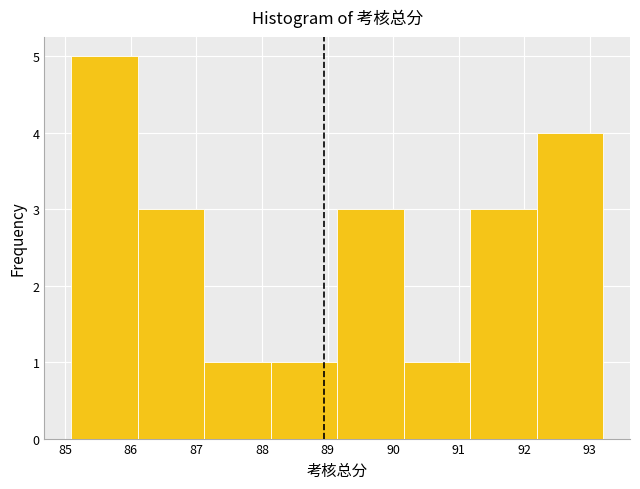

Reading left to right, list every bar in this chart as the range it spans on the x-axis followed by its height. Neither the bar edges nor the heights are printed on the chart, so give them approximately, as read against the axes.

85.1 to 86.1: 5
86.1 to 87.1: 3
87.1 to 88.1: 1
88.1 to 89.1: 1
89.1 to 90.2: 3
90.2 to 91.2: 1
91.2 to 92.2: 3
92.2 to 93.2: 4